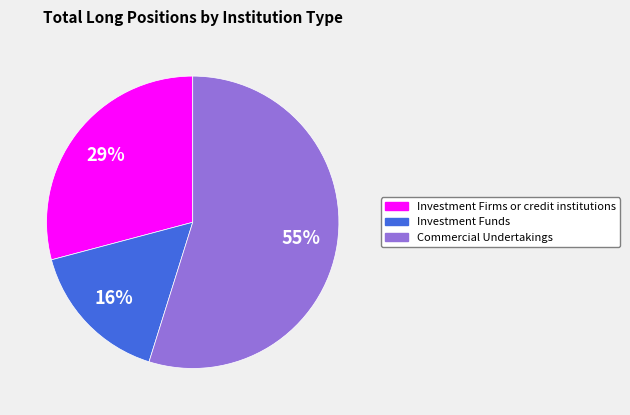

What percentage is the Investment Funds slice, to the nearest percent?

16%